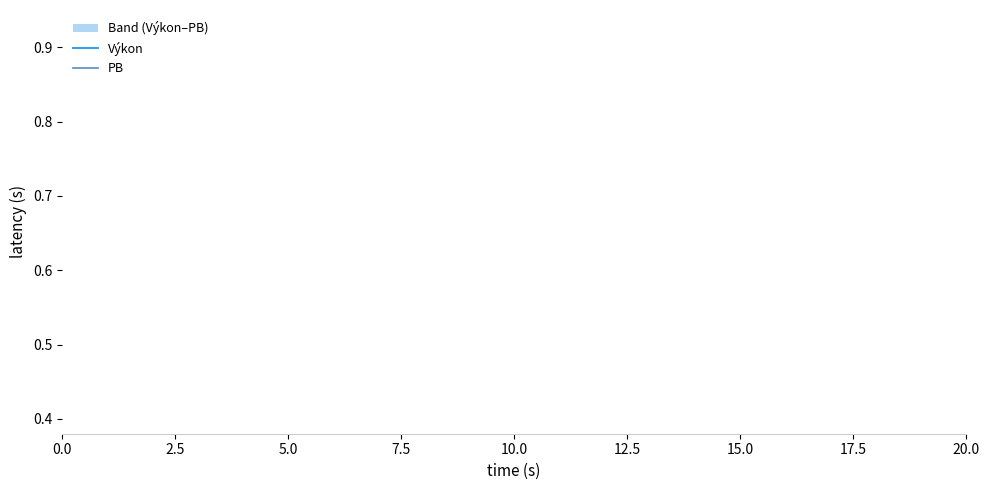

What are all the series names shown in the legend?

Výkon, PB